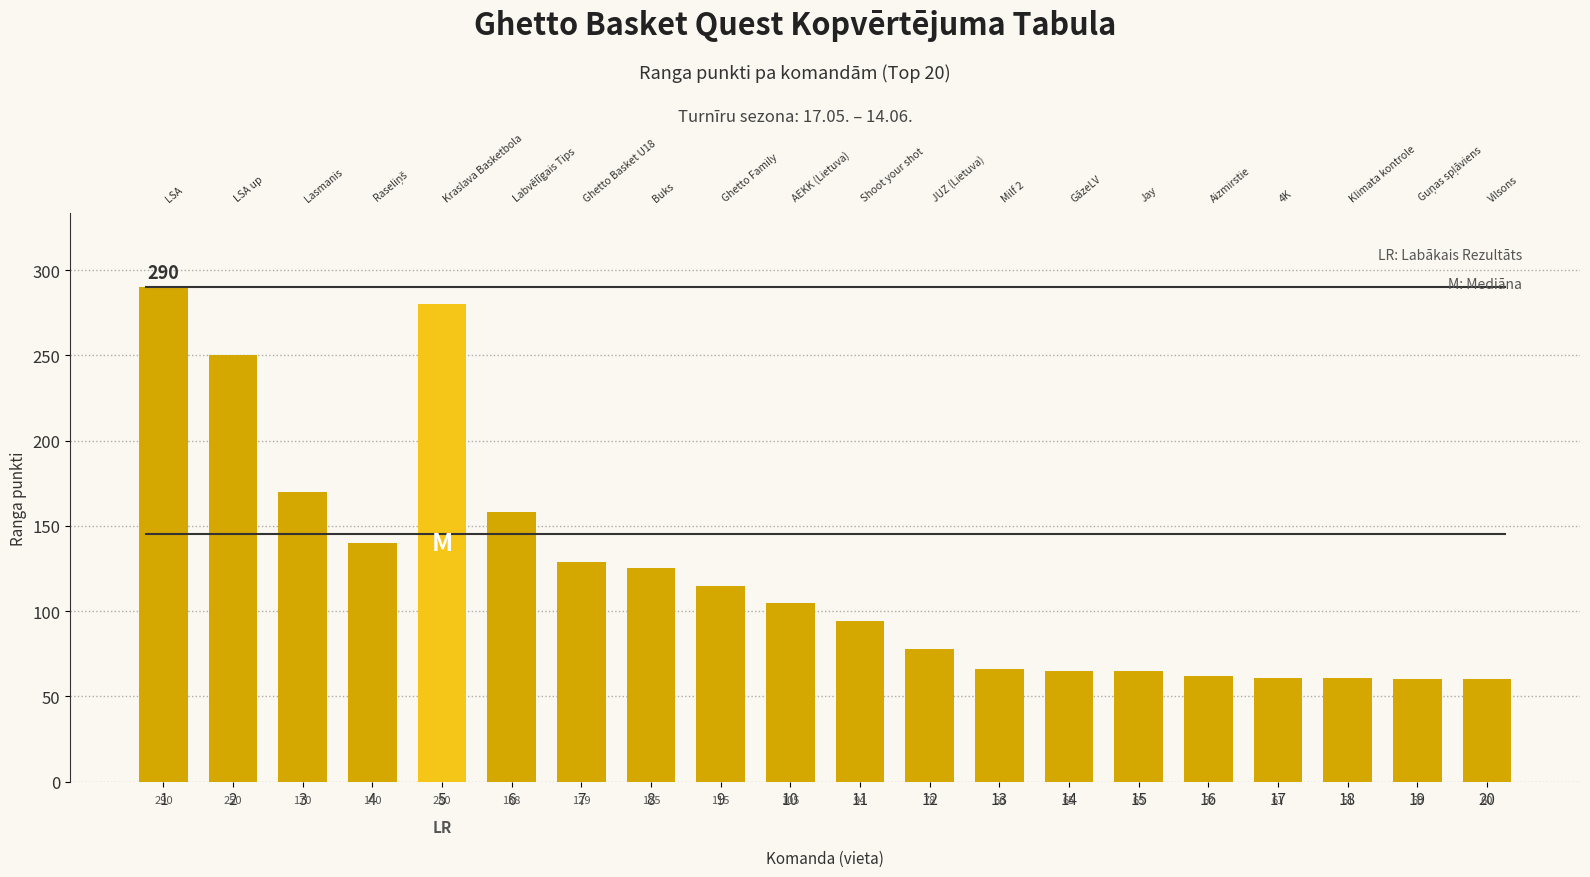

Read the value at 12, to the nearest 10.

80